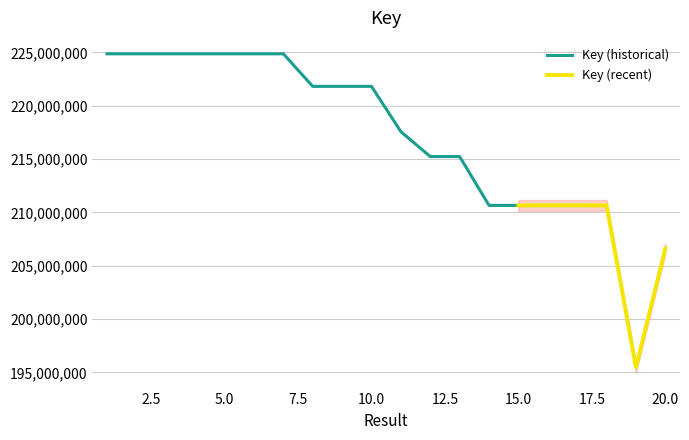

The chart shows a value of 306546456 at 18. True or false?

False